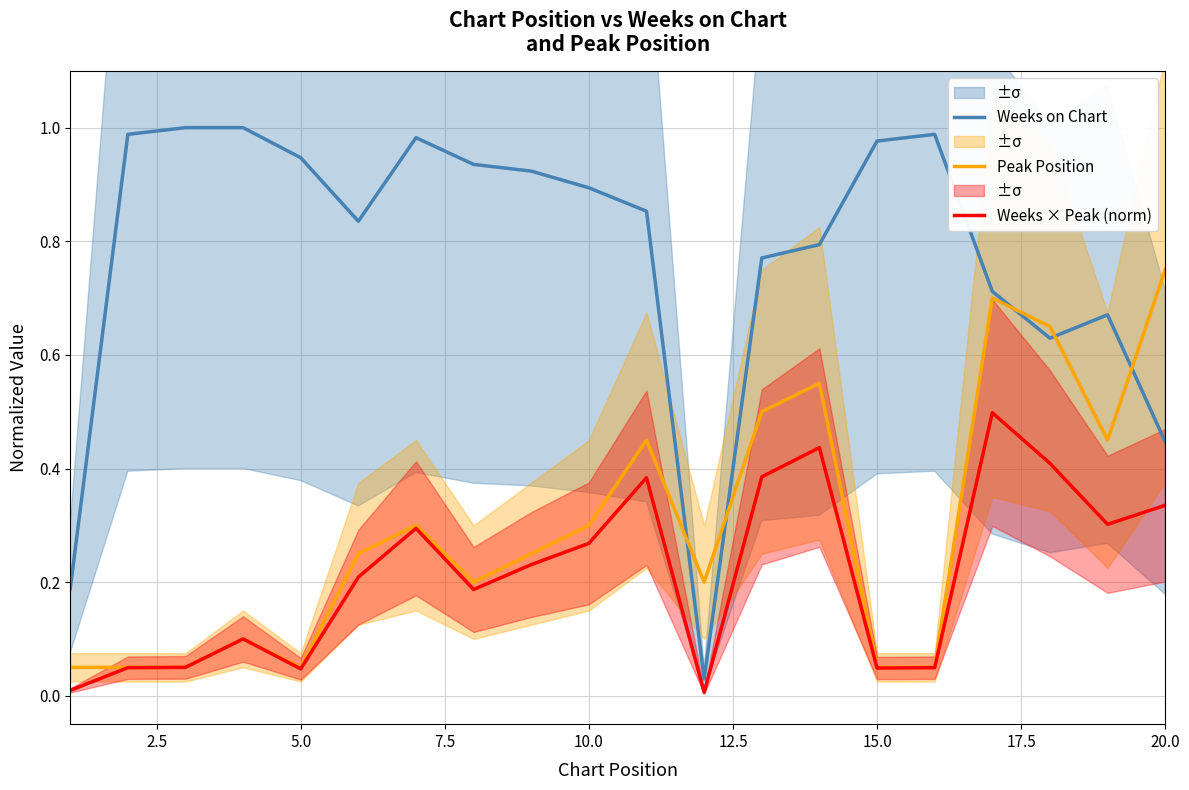

Does the chart display data point markers on the line(s)?

No